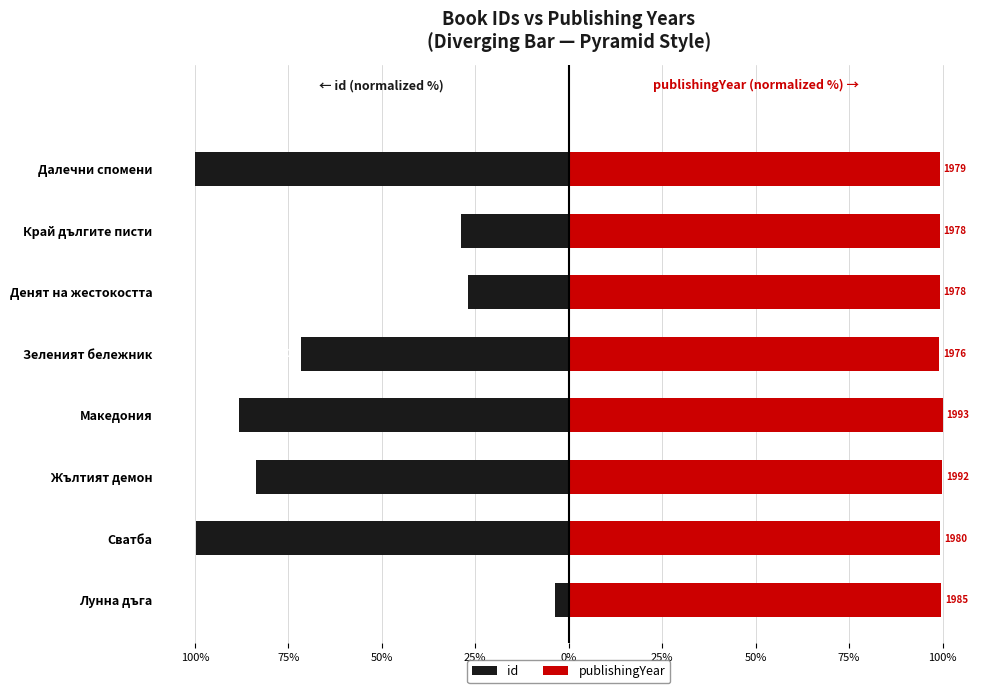

Is the value of publishingYear at Сватба greater than the value of id at Край дългите писти?

Yes